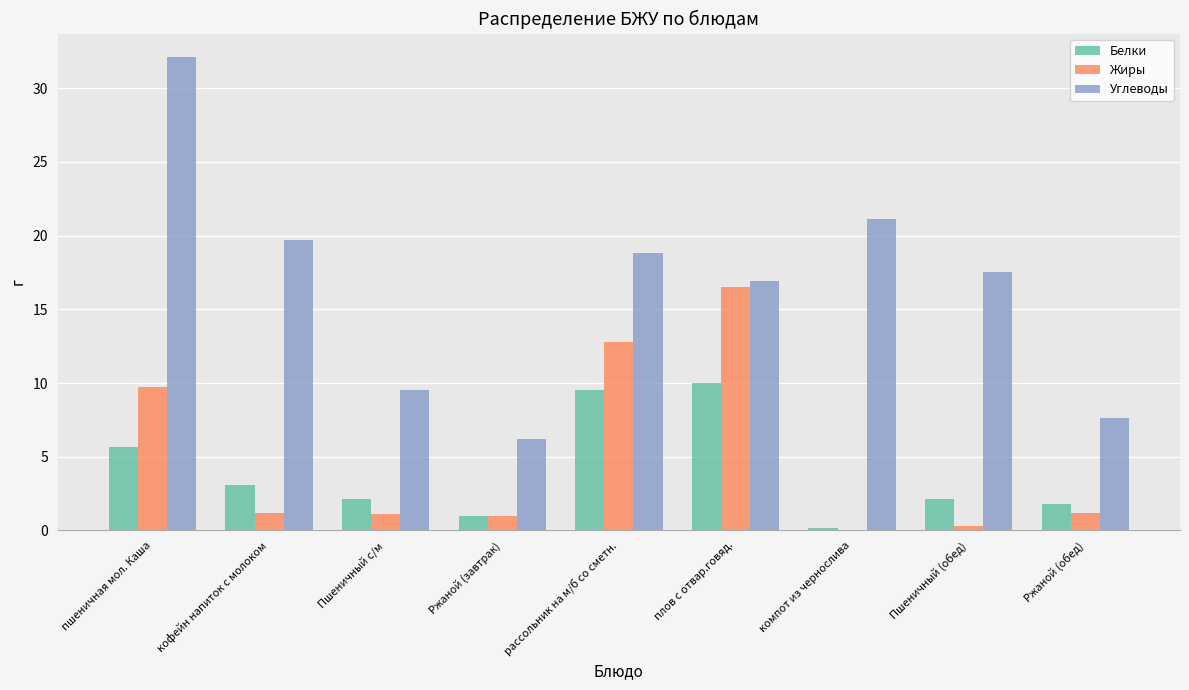

Between Ржаной (завтрак) and Пшеничный (обед), which series saw the biggest shift?

Углеводы